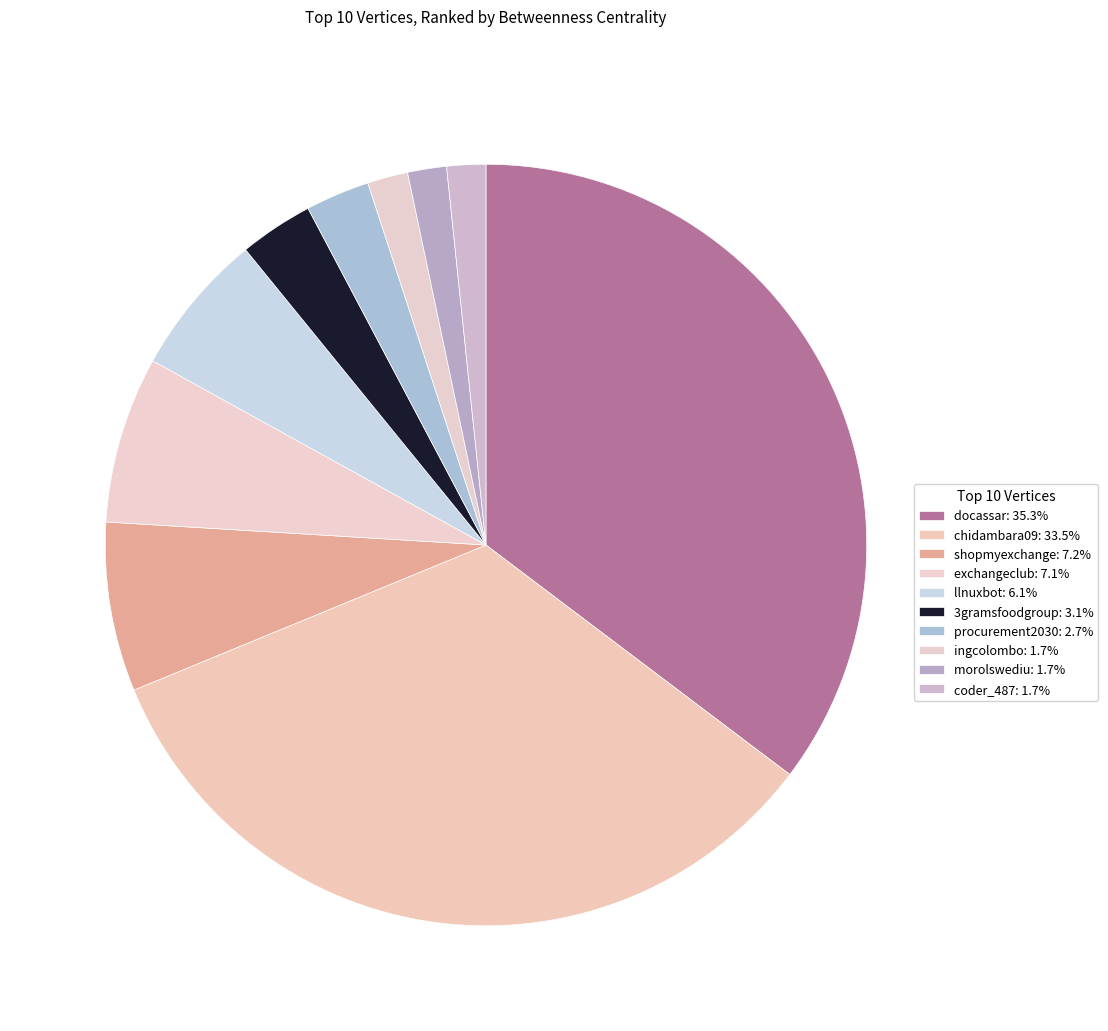

Which slice is the smallest?

morolswediu